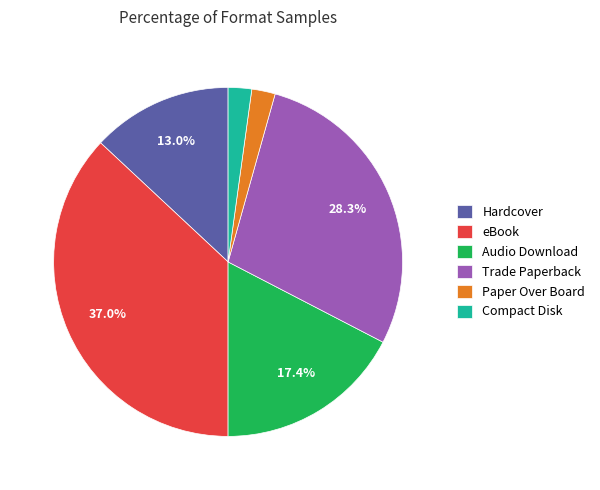

Which slice is the largest?

eBook